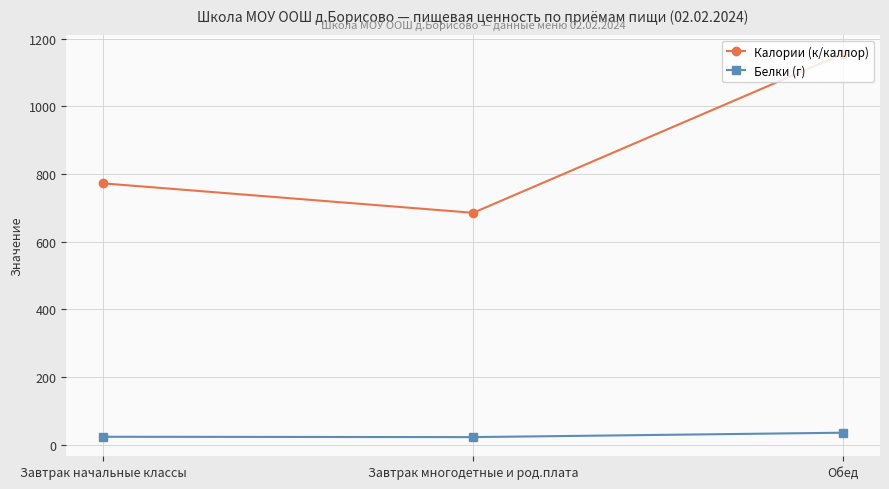

Is it true that Белки (г) equals 22 at Завтрак многодетные и род.плата?

True